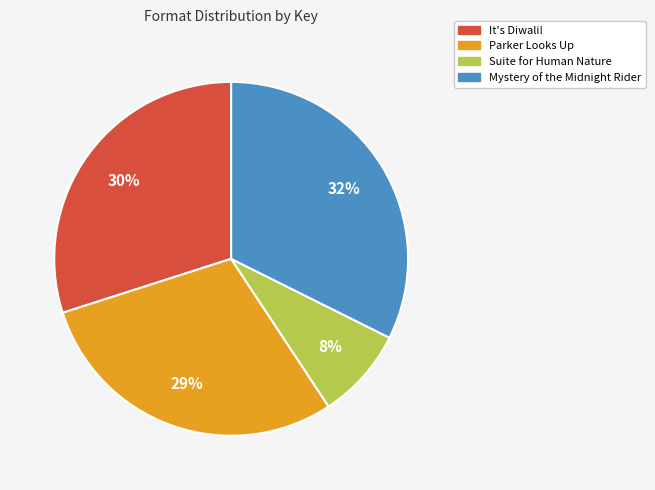

Count the number of slices in the pie.

4